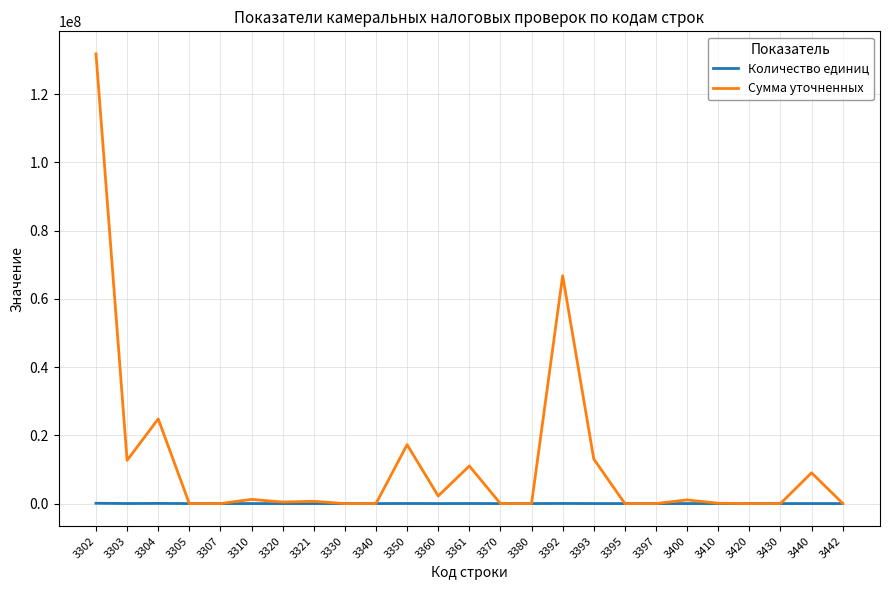

True or false: Количество единиц has more than 2 points higher than both neighbors.

True